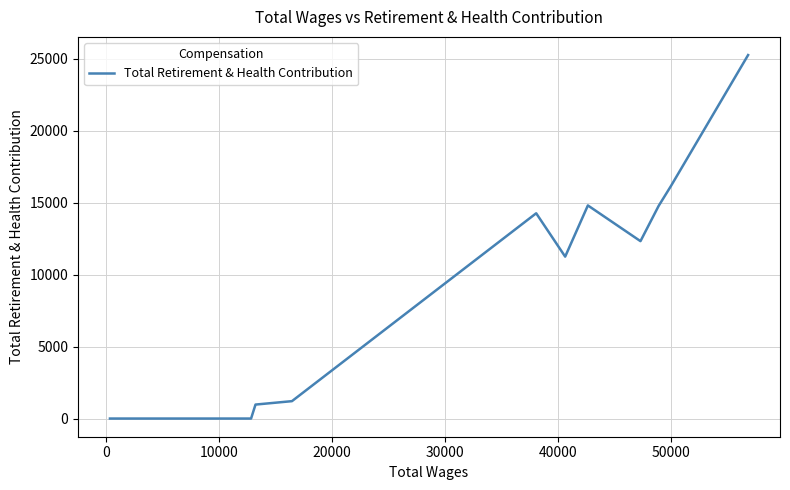

What is the greatest value displayed?

25250